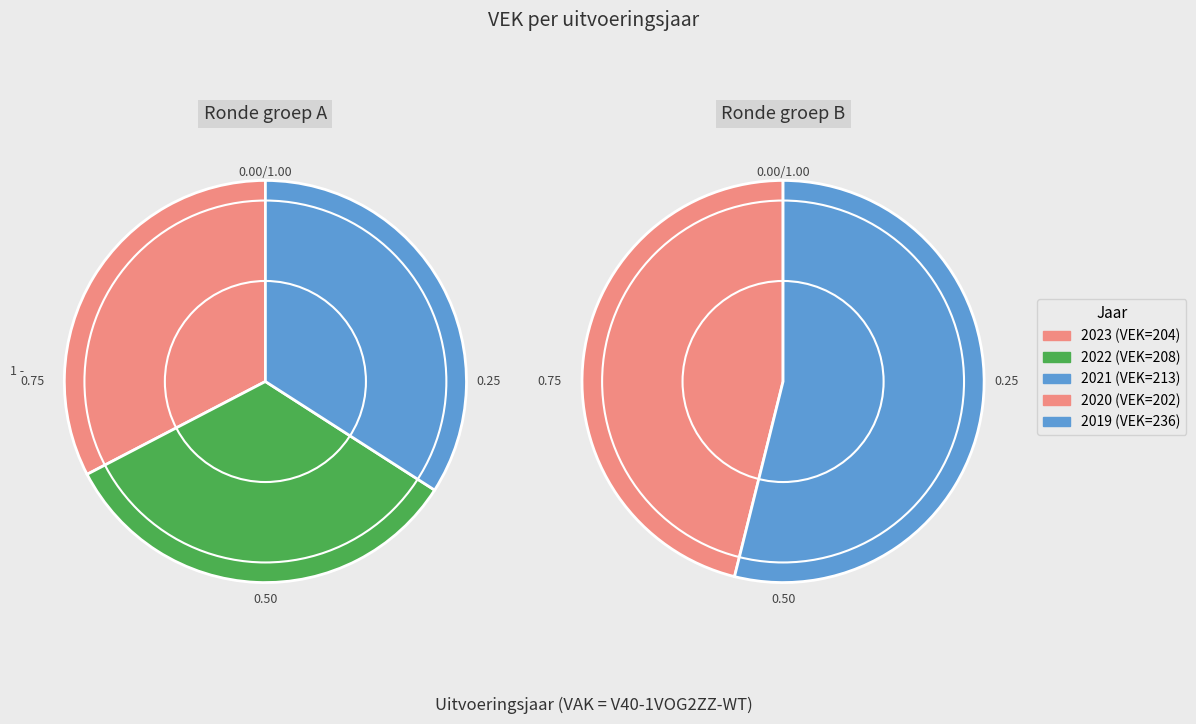

To the nearest percent, what is the average slice percentage?

25%